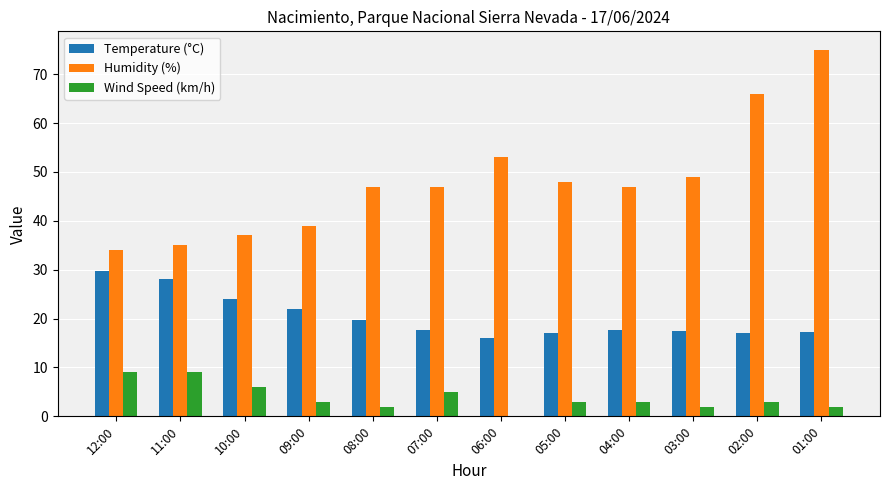

The Humidity (%) series shows 47.0 at 04:00. True or false?

True